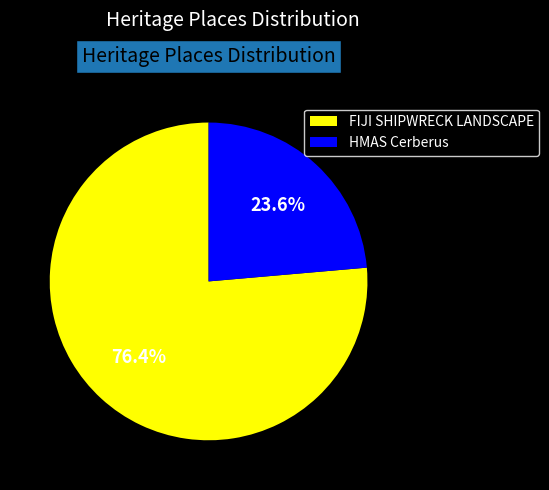

Rank the categories by value from lowest to highest.

HMAS Cerberus, FIJI SHIPWRECK LANDSCAPE